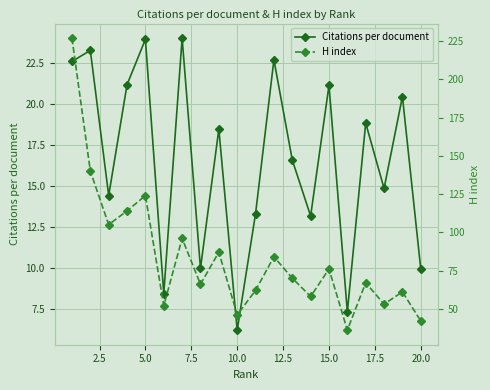

Which category has the lowest value in the Citations per document series?

10.0